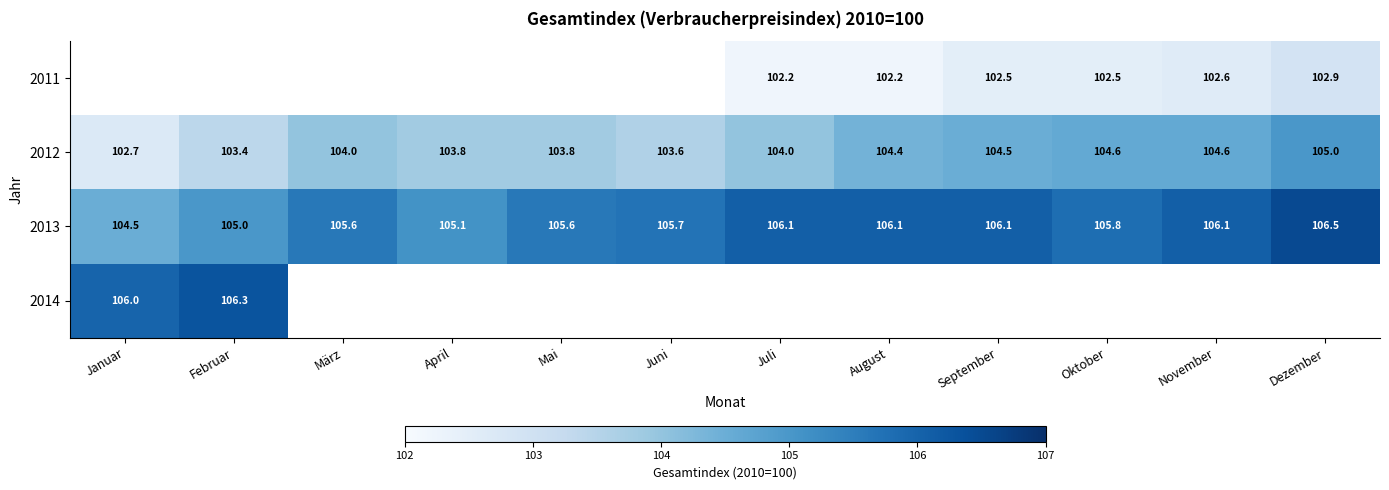

The value of 2012 at März is 104.0. True or false?

True